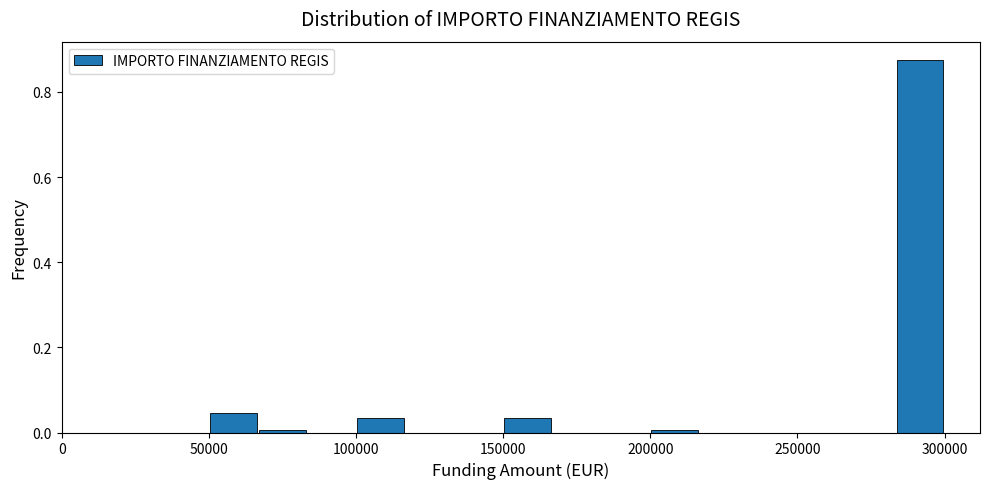

Around what value on the x-axis is the tallest bar? Give the approximate position of its centre, as read against the axis.

290000